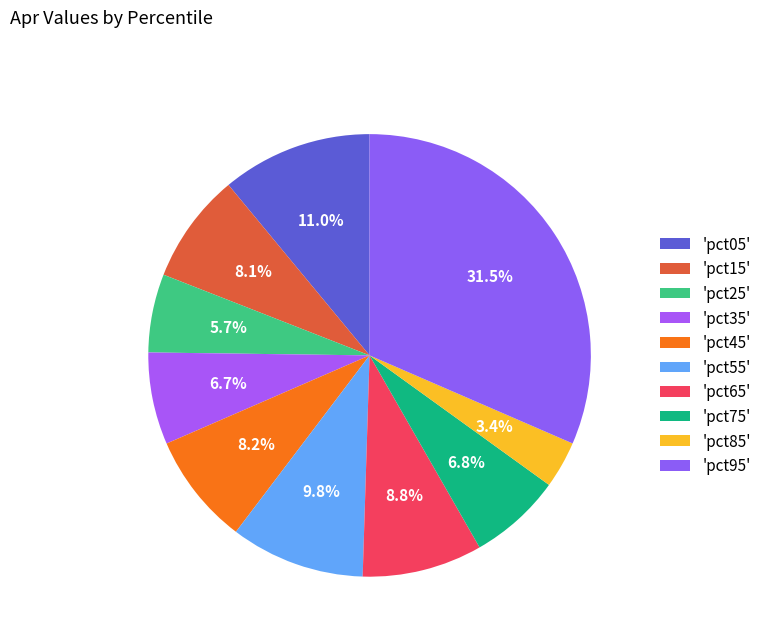

Count the number of slices in the pie.

10